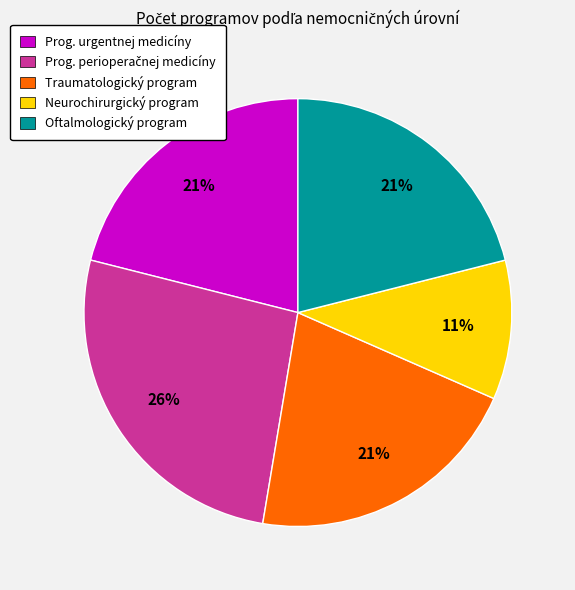

Is there a majority slice in this chart?

No